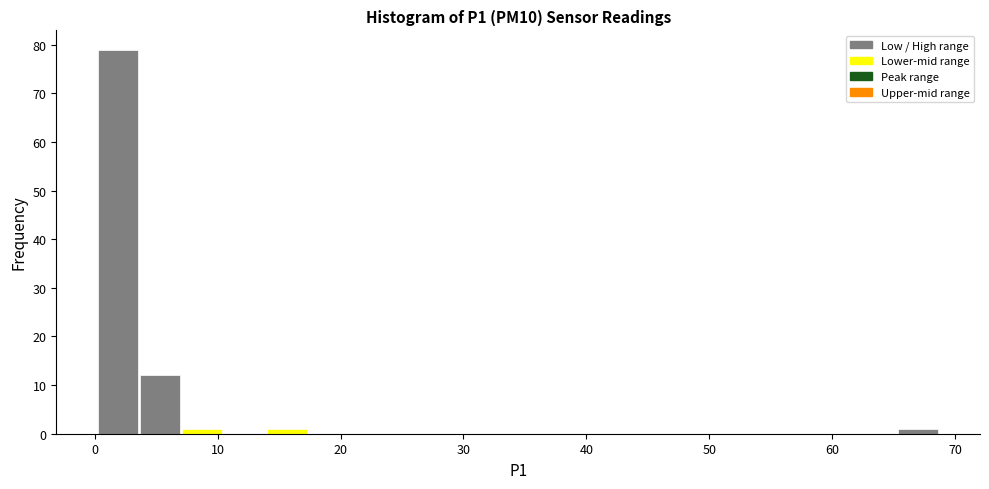

Around what value on the x-axis is the tallest bar? Give the approximate position of its centre, as read against the axis.

2